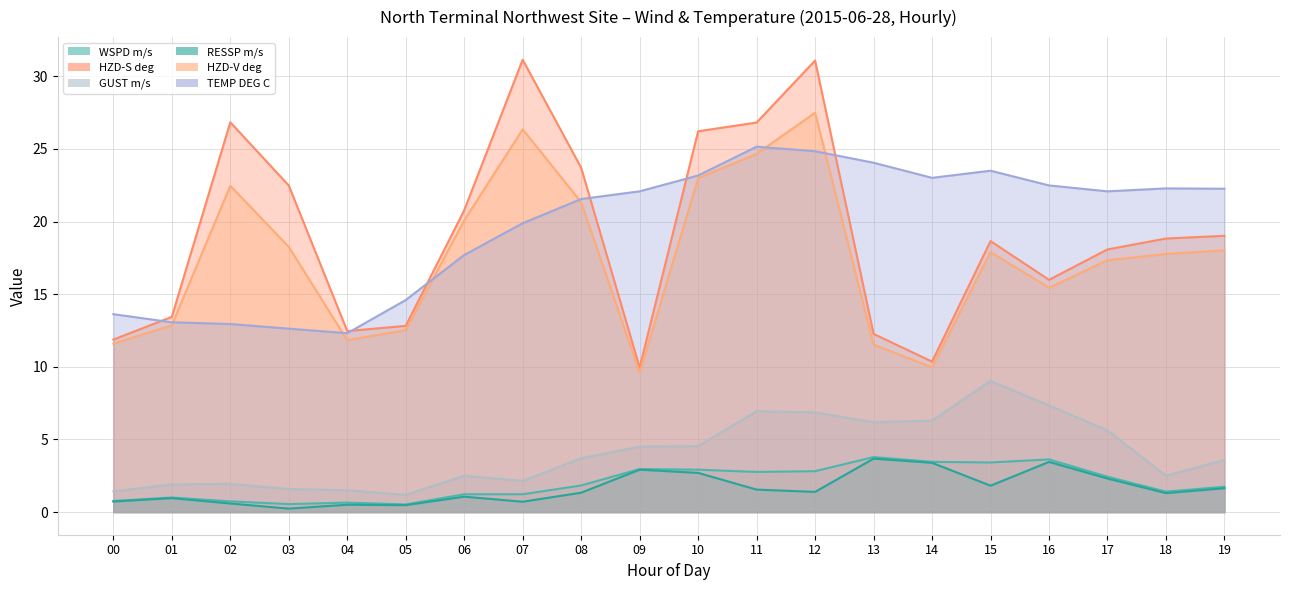

Where is the first local minimum for HZD-S deg?

04